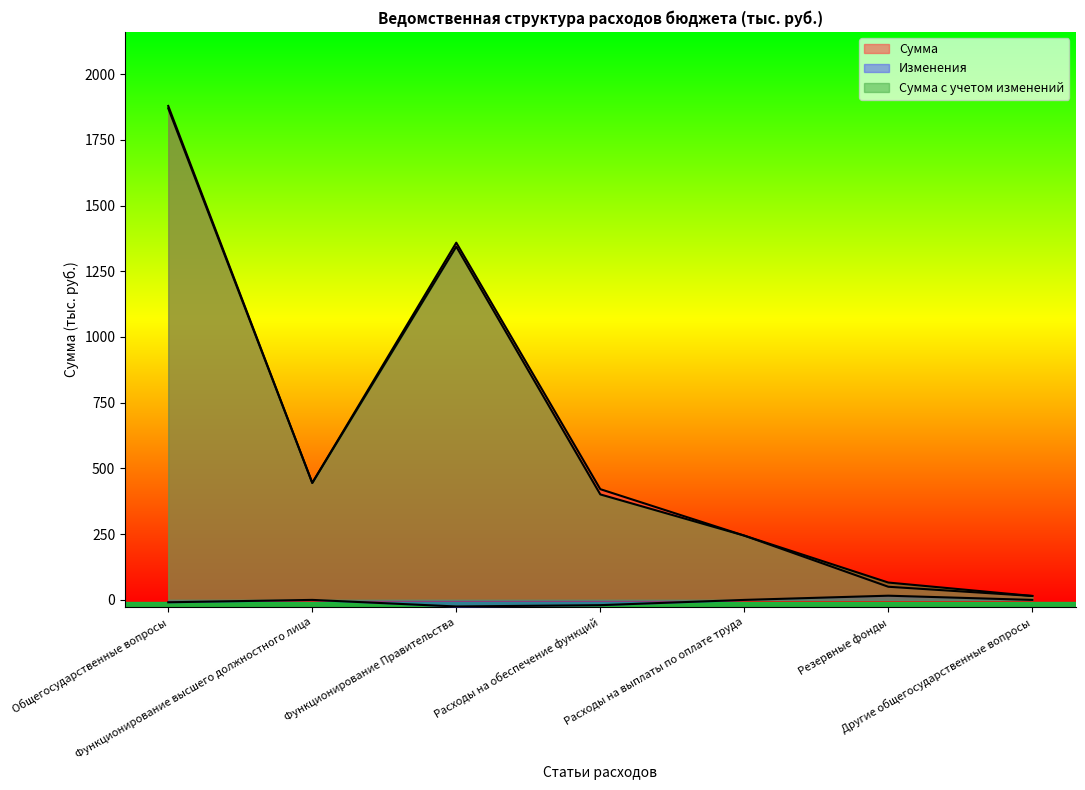

Rank the series at Расходы на выплаты по оплате труда from highest to lowest value.

Сумма, Сумма с учетом изменений, Изменения